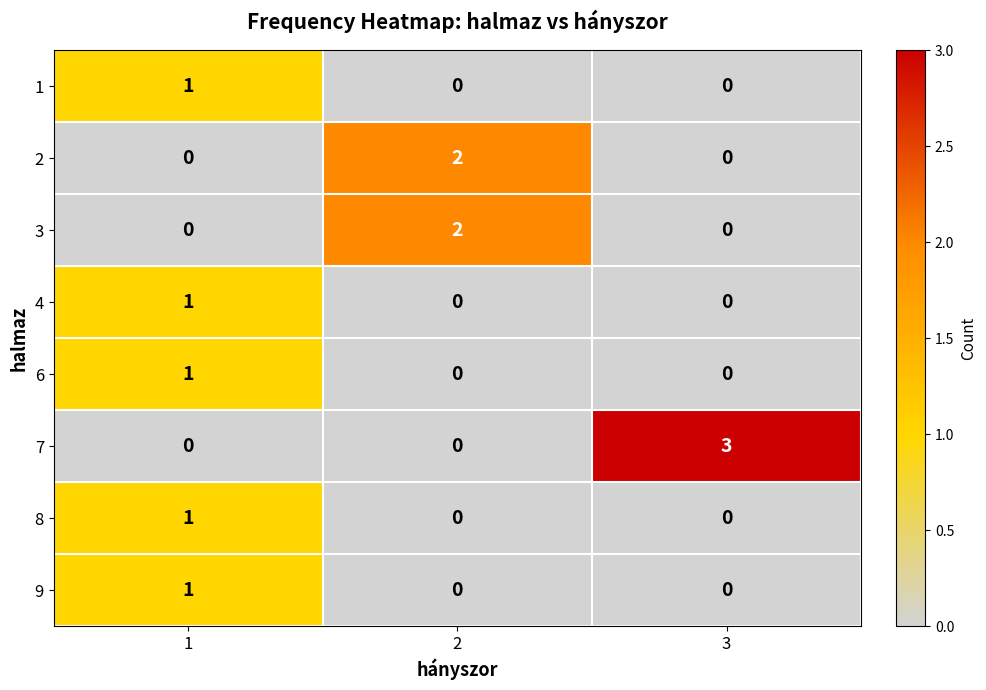

Which series has the largest range (max minus min)?

7